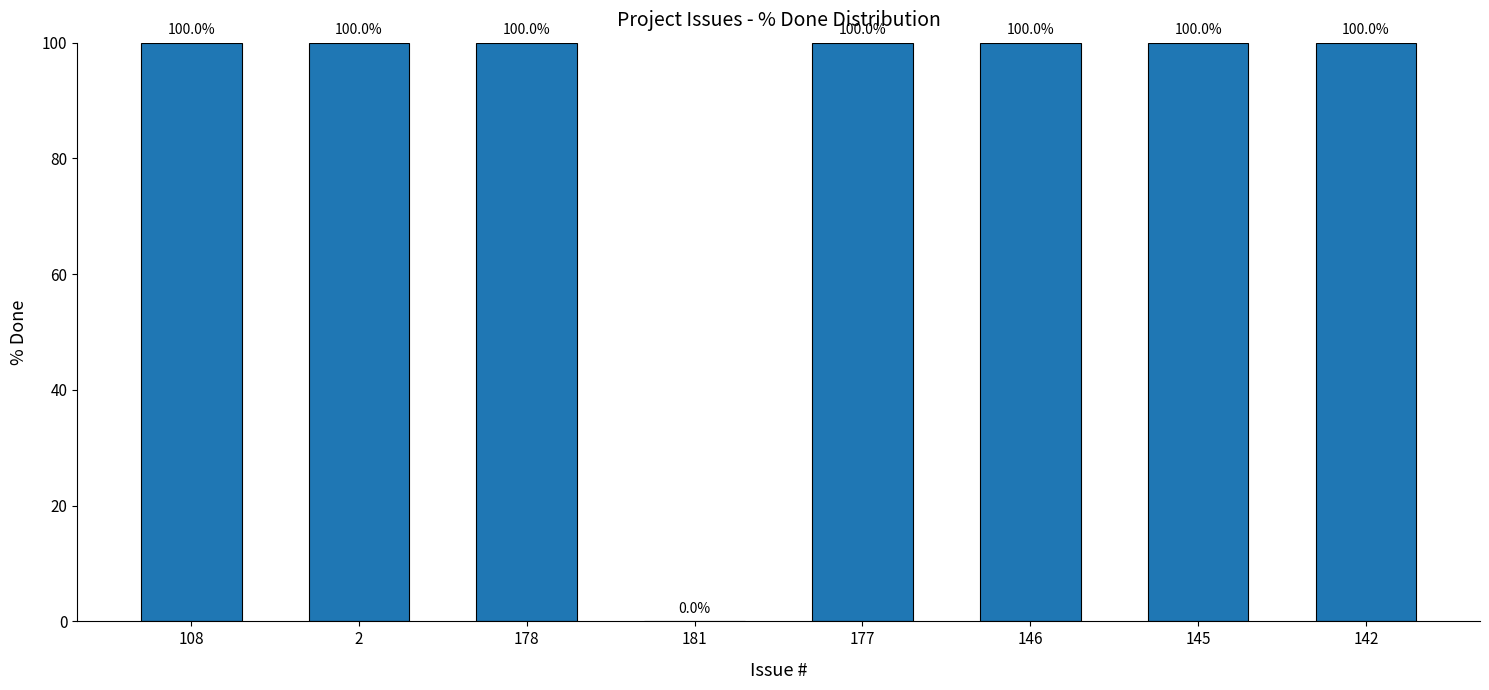

Reading left to right, transcribe all the data shown in this chart.

100	100	100	0	100	100	100	100